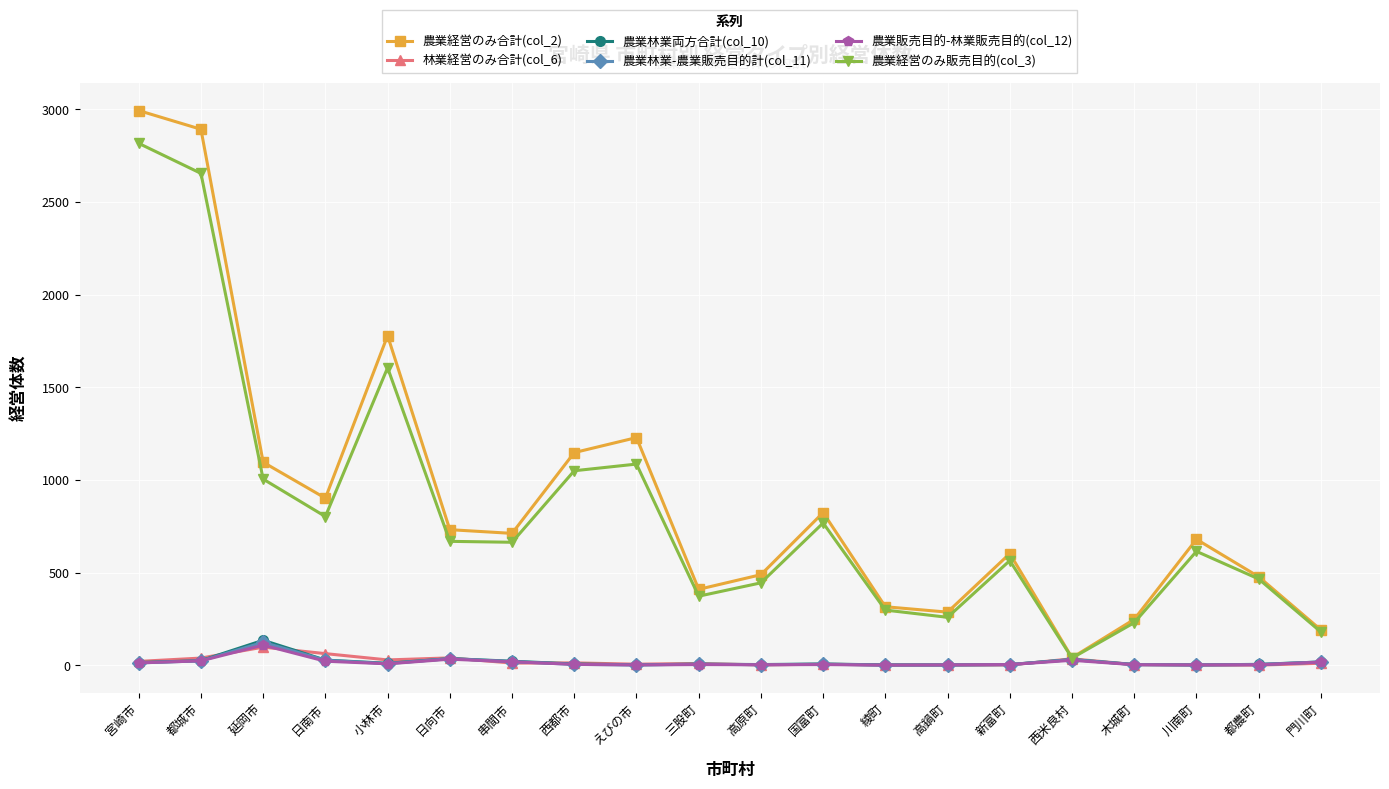

How many data points in 林業経営のみ合計(col_6) are less than 11?

10